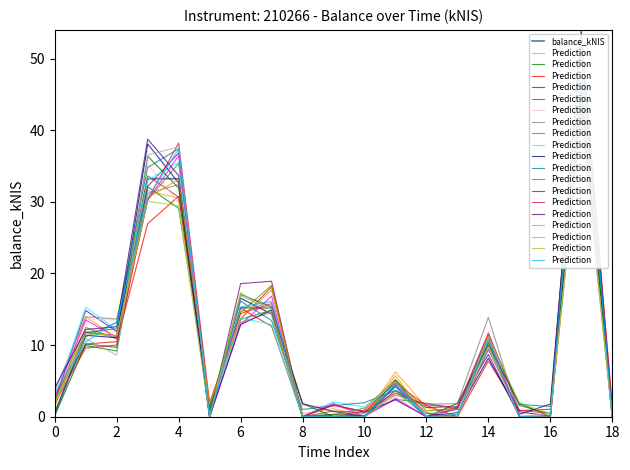

Reading left to right, what are all the values shown in this chart?

balance_kNIS: 1.9	11.8	11.3	33.2	33.2	0.0	15.2	15.2	0.0	0.3	0.0	4.2	0.0	0.0	10.7	0.0	0.0	47.0	0.0
Prediction: 3.4	10.5	13.2	30.6	37.4	0.0	15.3	16.1	0.0	0.0	0.0	4.5	0.0	0.3	10.8	0.0	0.1	51.3	0.0